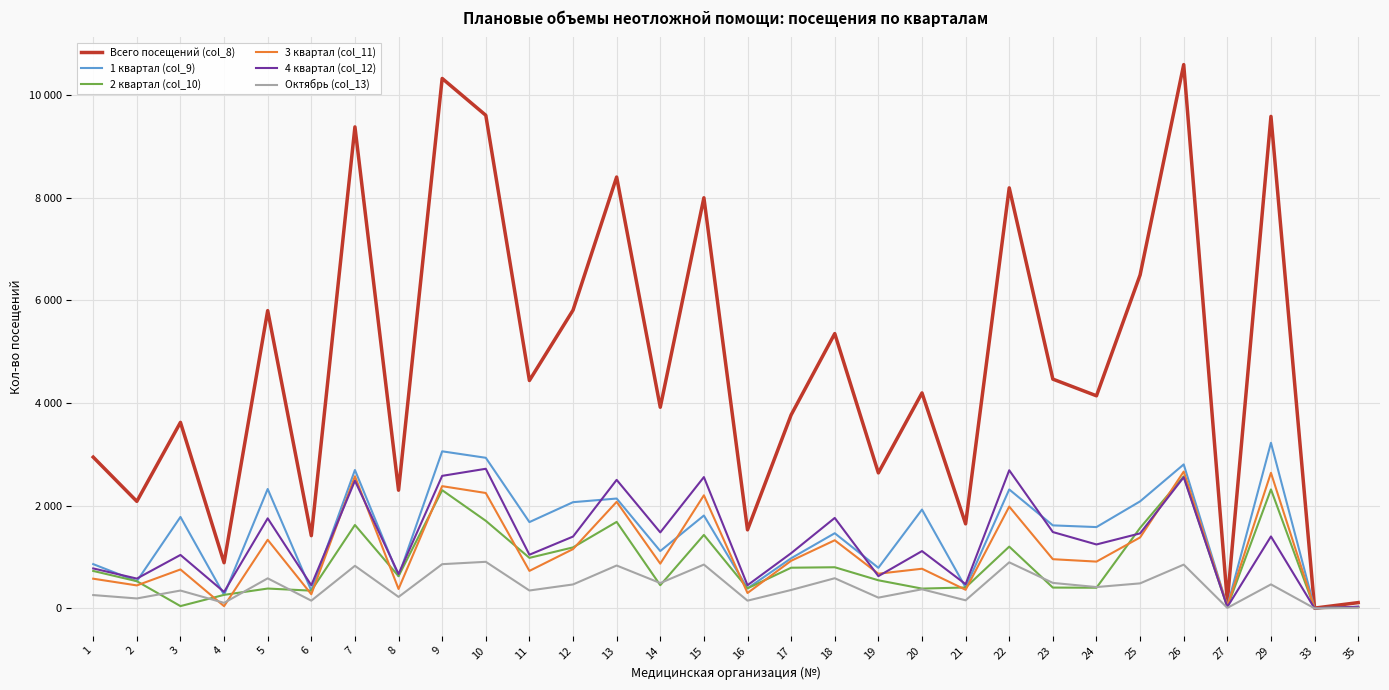

Between 1 and 2, which series saw the biggest shift?

Всего посещений (col_8)